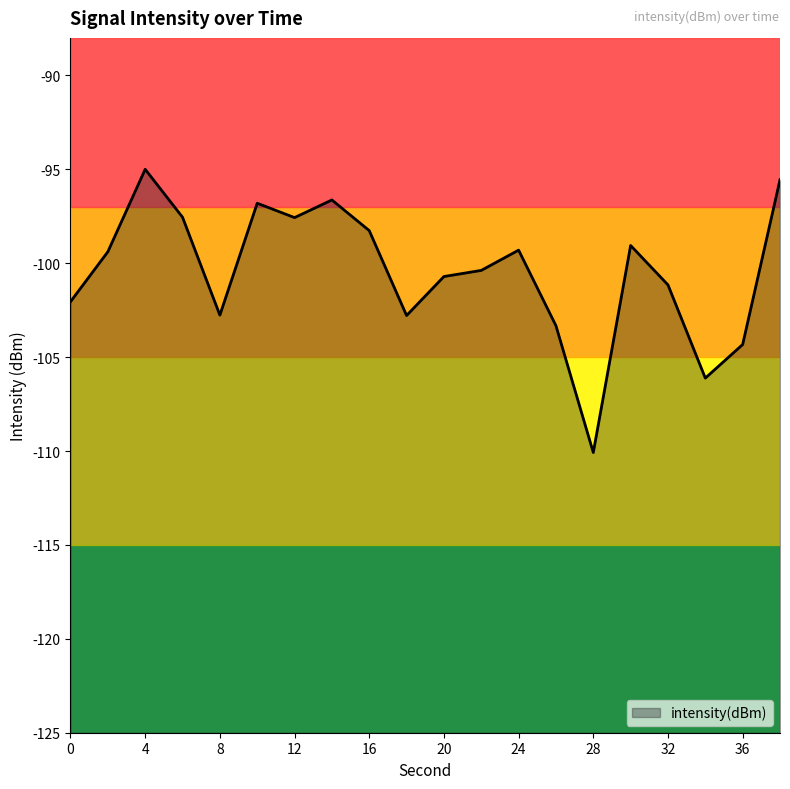

Where does the data first go above -99?

4